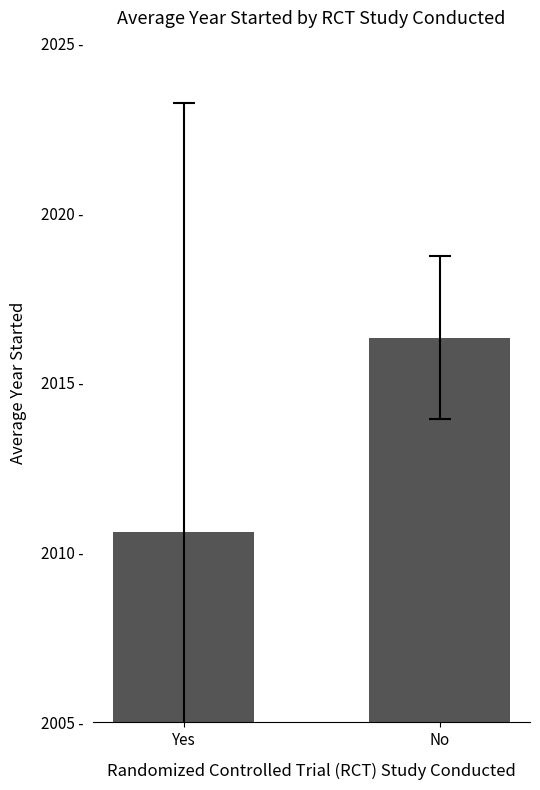

Does the chart contain stacked bars?

No